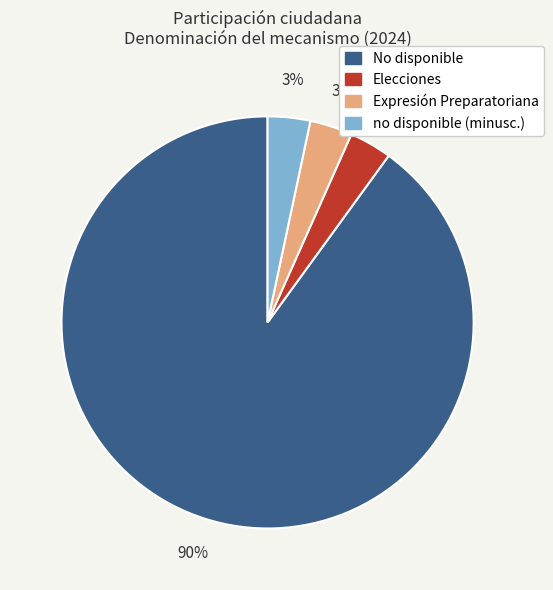

To the nearest percent, what is the average slice percentage?

25%